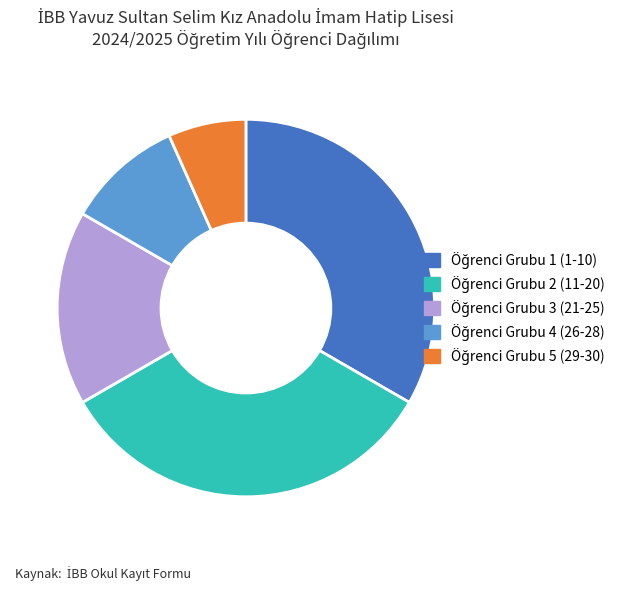

Which slice is the largest?

SN 1-10